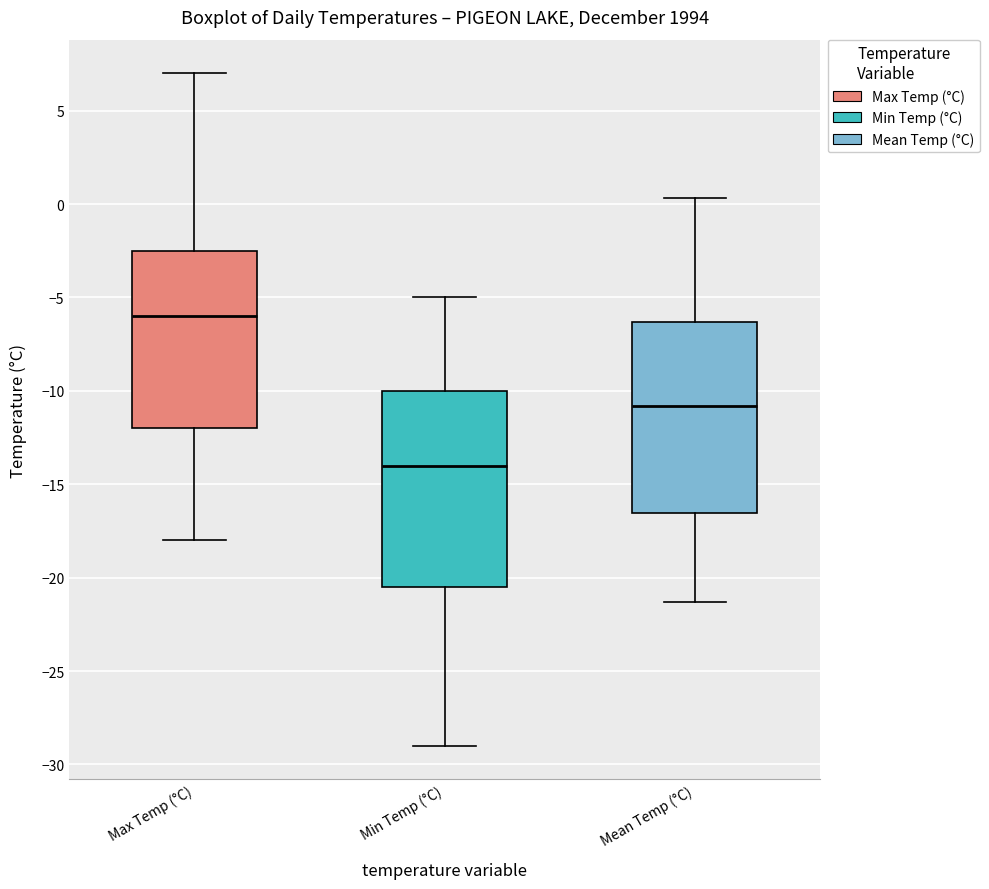

Where is the upper edge of the box for Mean Temp (°C) on the y-axis? The values are not printed on the chart, so give them approximately, as read against the axis.

-6.5